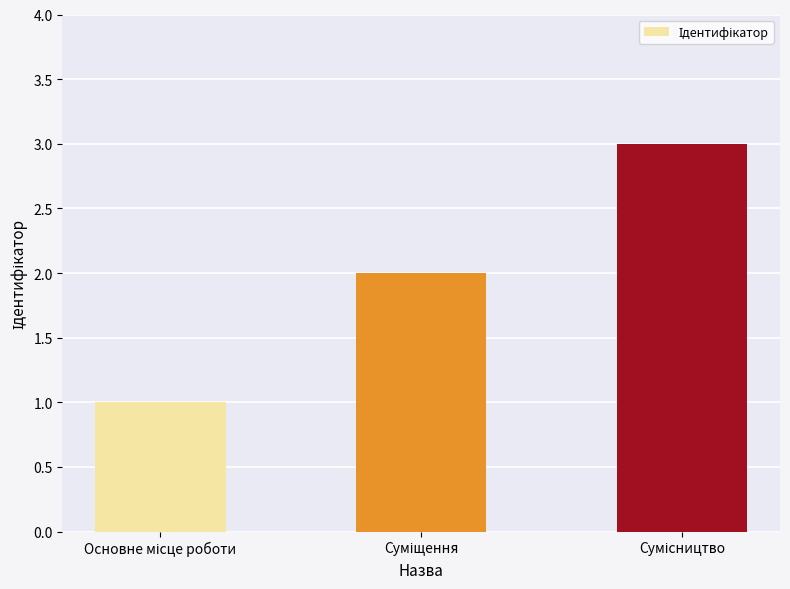

How many values are below 2?

1